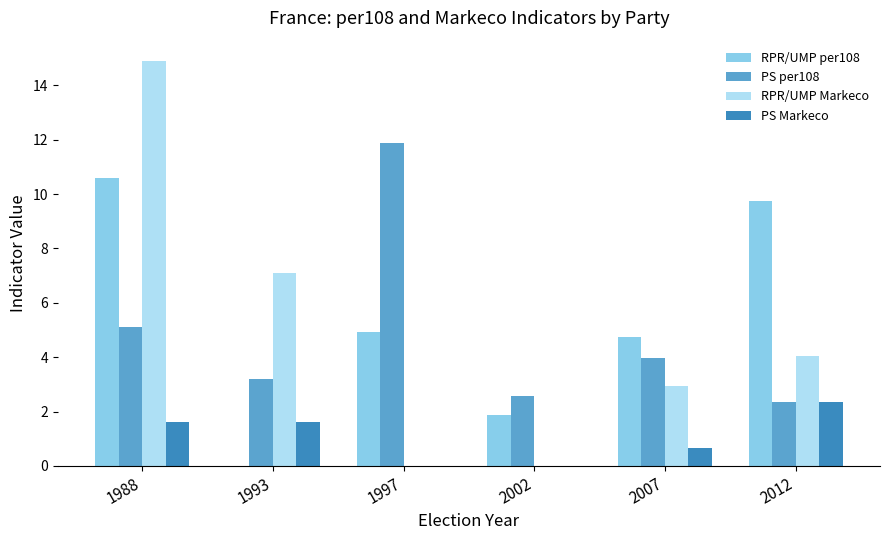

How many data points does each series have?

6